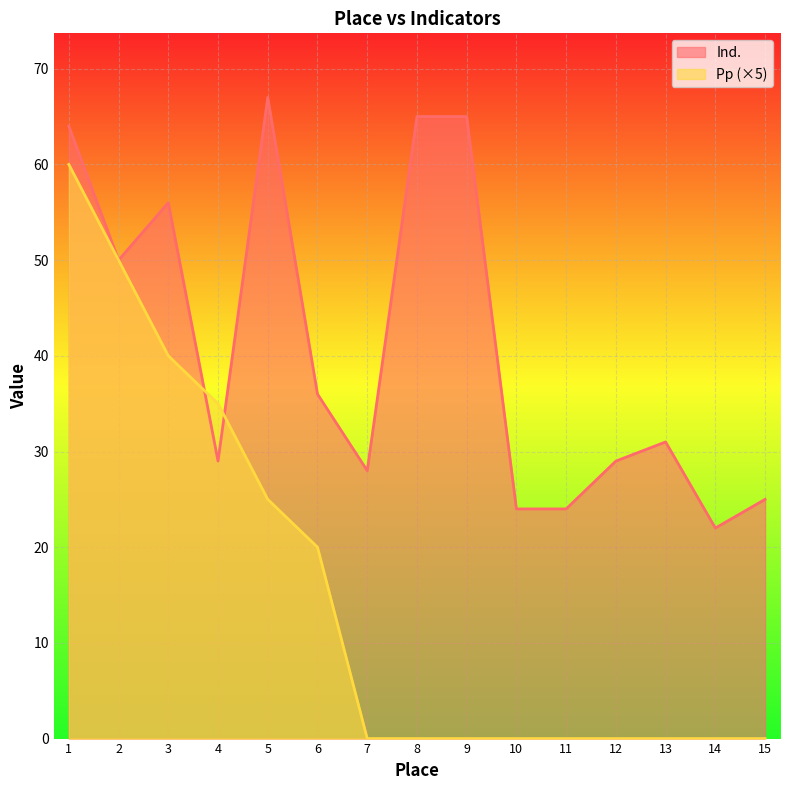

The Ind. series shows 115 at 8. True or false?

False